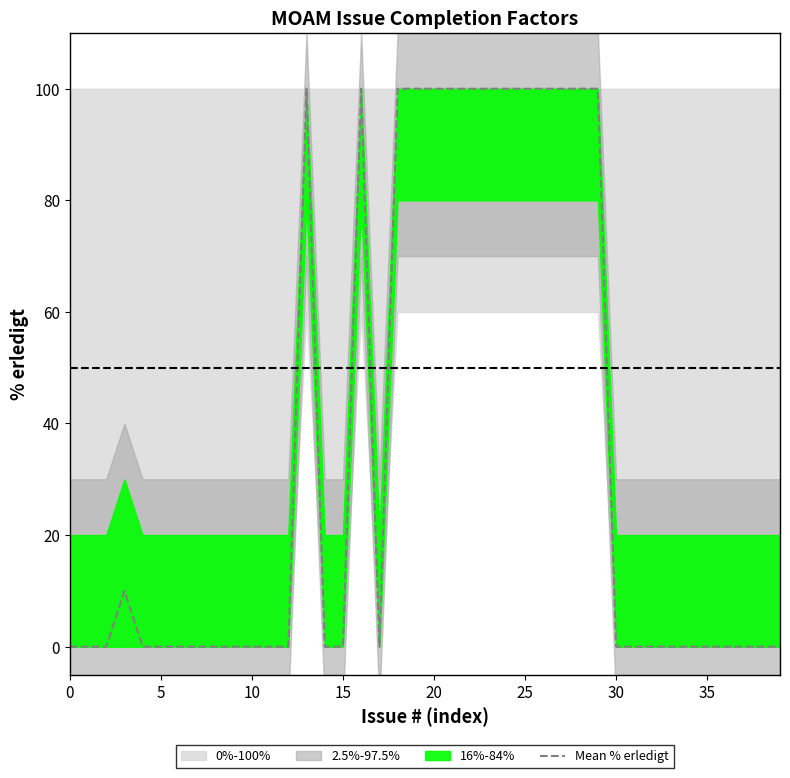

The Mean % erledigt series shows 39 at 25. True or false?

False